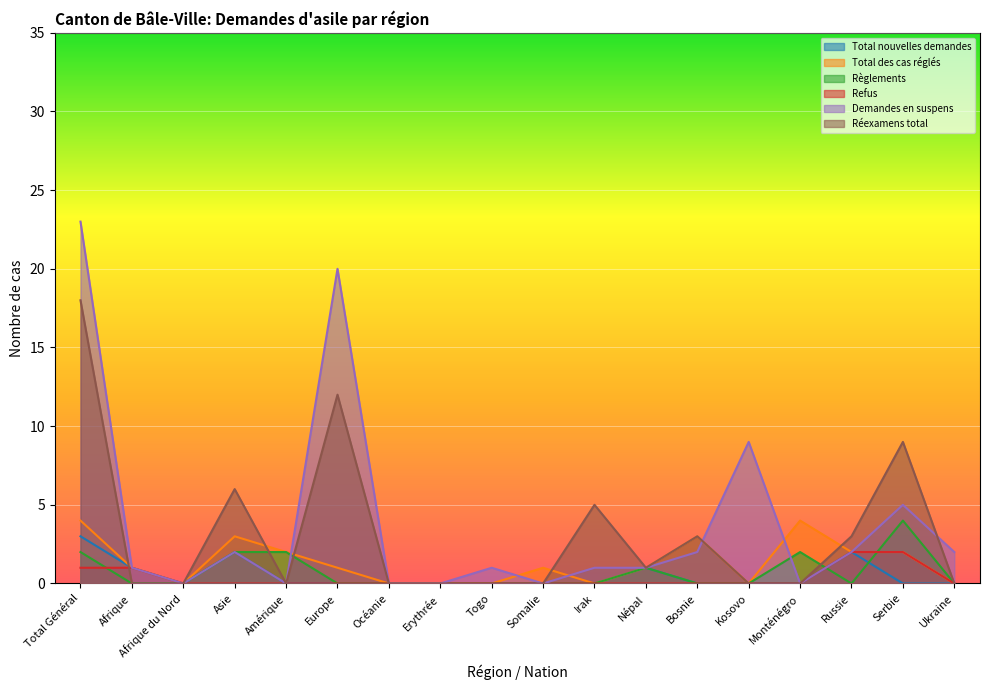

Where is the first local minimum for Total nouvelles demandes?

Afrique du Nord